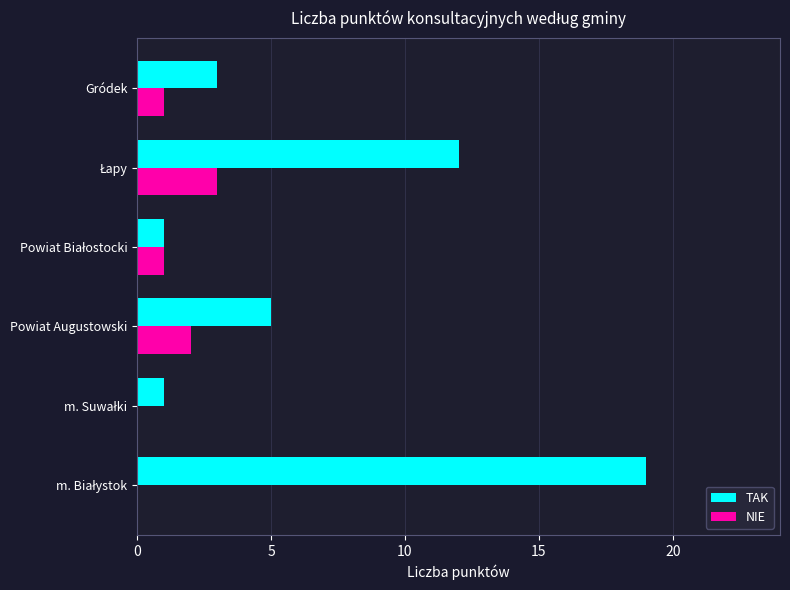

What is the sum of all NIE values?

7